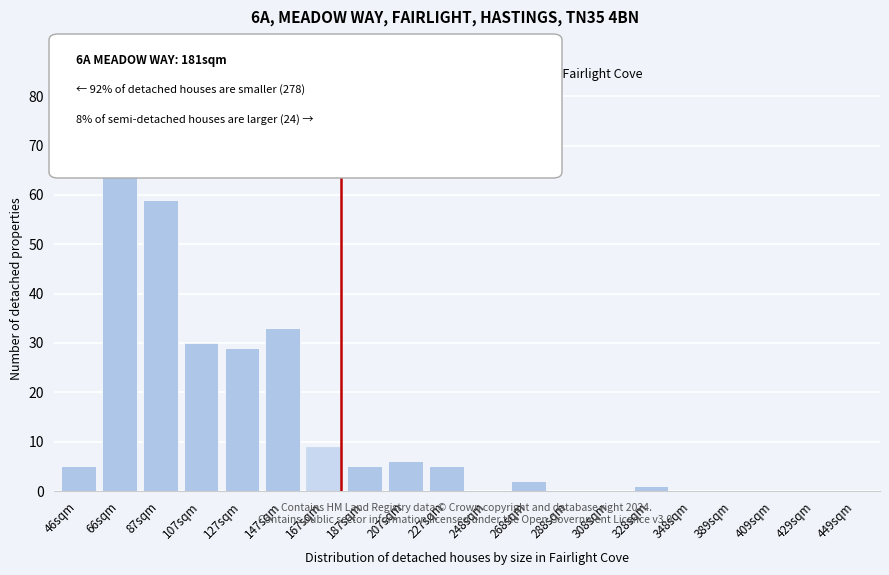

Reading left to right, what are all the values shown in this chart?

46sqm=5	66sqm=70	87sqm=59	107sqm=30	127sqm=29	147sqm=33	167sqm=9	187sqm=5	207sqm=6	227sqm=5	248sqm=0	268sqm=2	288sqm=0	308sqm=0	328sqm=1	348sqm=0	389sqm=0	409sqm=0	429sqm=0	449sqm=0